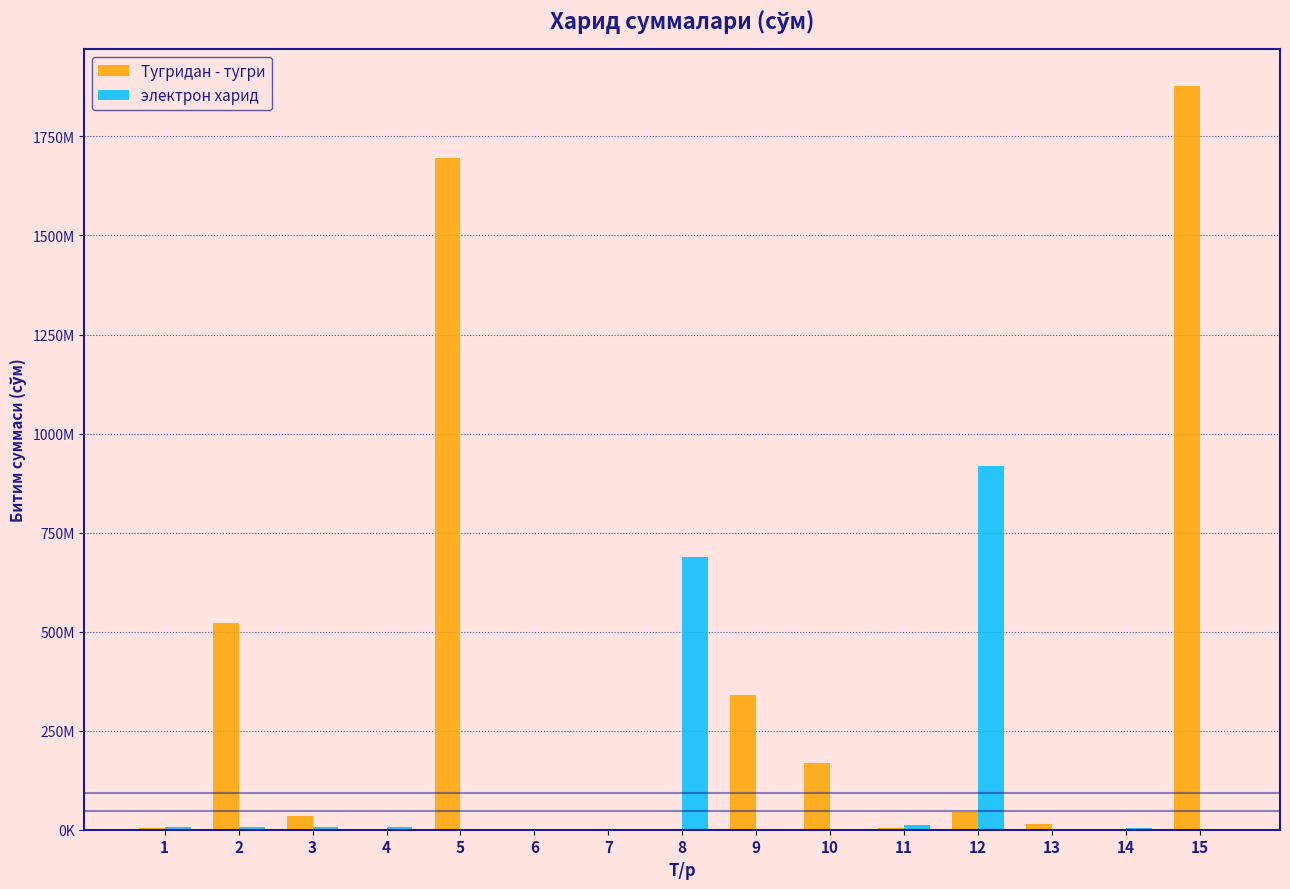

What is the average value of the электрон харид series?

110661746.5